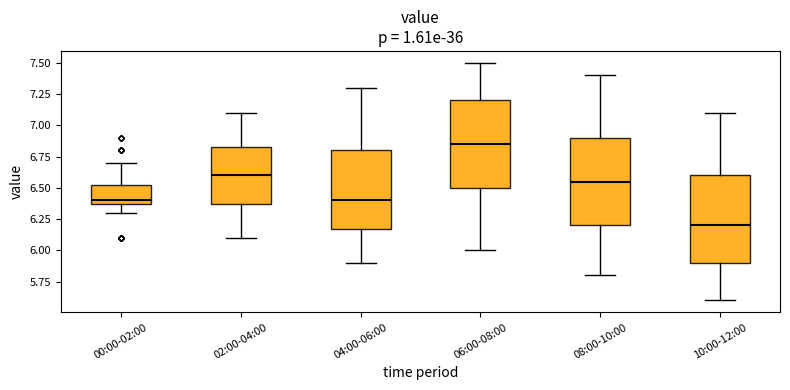

Reading left to right, transcribe this box plot: for each box, give where its median line is, the range the box spans, and where its two whiskers end, as read against the y-axis. The values are not printed on the chart, so give them approximately, as read against the axis.

00:00-02:00: median 6.40 (just above the box's lower edge), box 6.40 to 6.55, whiskers 6.30 to 6.70
02:00-04:00: median 6.60, box 6.40 to 6.85, whiskers 6.10 to 7.10
04:00-06:00: median 6.40, box 6.20 to 6.80, whiskers 5.90 to 7.30
06:00-08:00: median 6.85, box 6.50 to 7.20, whiskers 6.00 to 7.50
08:00-10:00: median 6.55, box 6.20 to 6.90, whiskers 5.80 to 7.40
10:00-12:00: median 6.20, box 5.90 to 6.60, whiskers 5.60 to 7.10